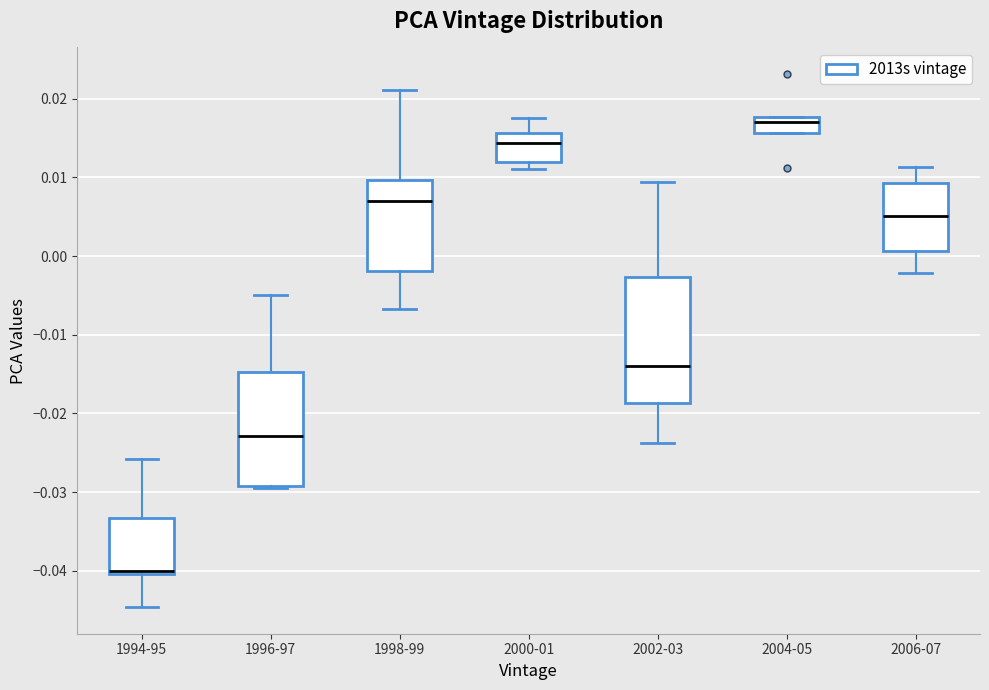

Reading left to right, read every box against the y-axis: the position of its median line, the range the box covers, and the ends of its whiskers. The values are not printed on the chart, so give them approximately, as read against the axis.

1994-95: median -0.040 (just above the box's lower edge), box -0.040 to -0.033, whiskers -0.045 to -0.026
1996-97: median -0.023, box -0.029 to -0.015, whiskers -0.029 to -0.005
1998-99: median 0.007, box -0.002 to 0.010, whiskers -0.007 to 0.021
2000-01: median 0.014, box 0.012 to 0.016, whiskers 0.011 to 0.017
2002-03: median -0.014, box -0.019 to -0.003, whiskers -0.024 to 0.009
2004-05: median 0.017, box 0.016 to 0.018, whiskers 0.016 to 0.018
2006-07: median 0.005, box 0.001 to 0.009, whiskers -0.002 to 0.011